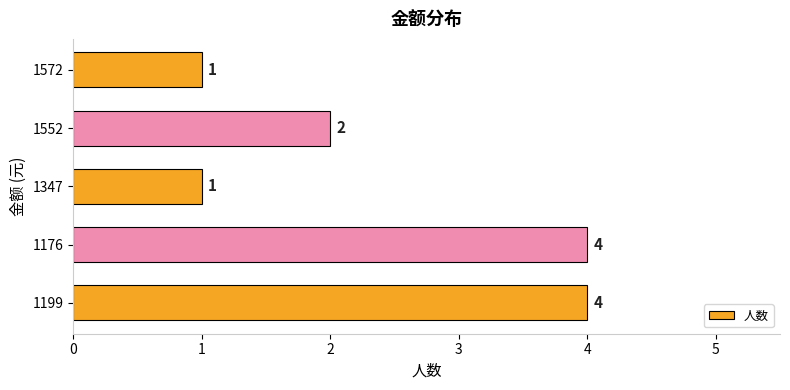

How many data points does each series have?

5